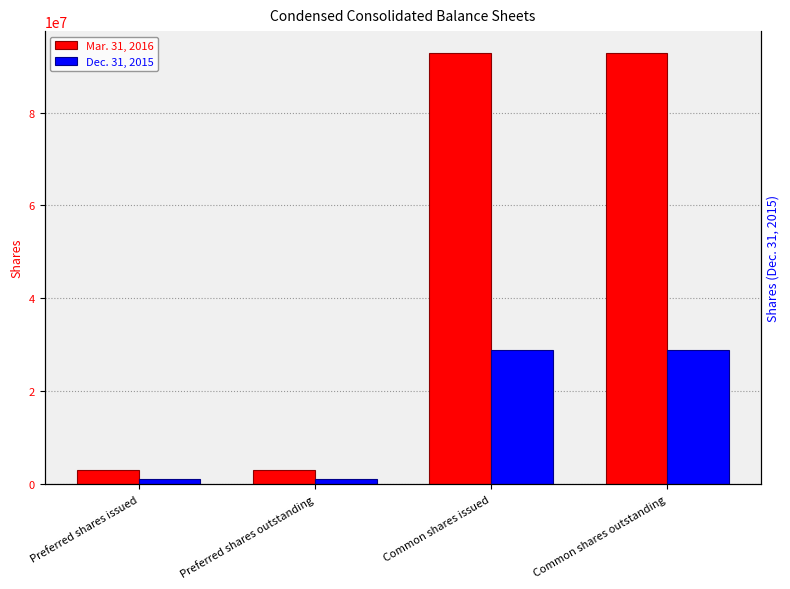

What is the value of the Dec. 31, 2015 bar at the 4th from the left?

28874299